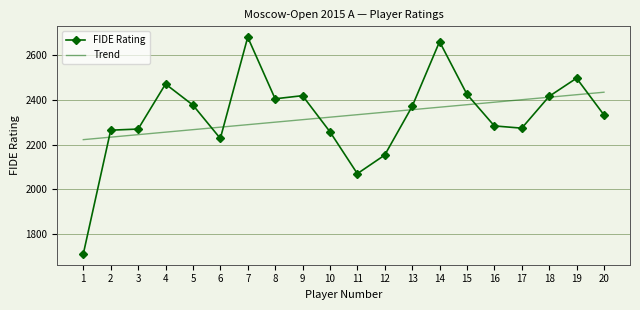

Which series has the largest range (max minus min)?

FIDE Rating